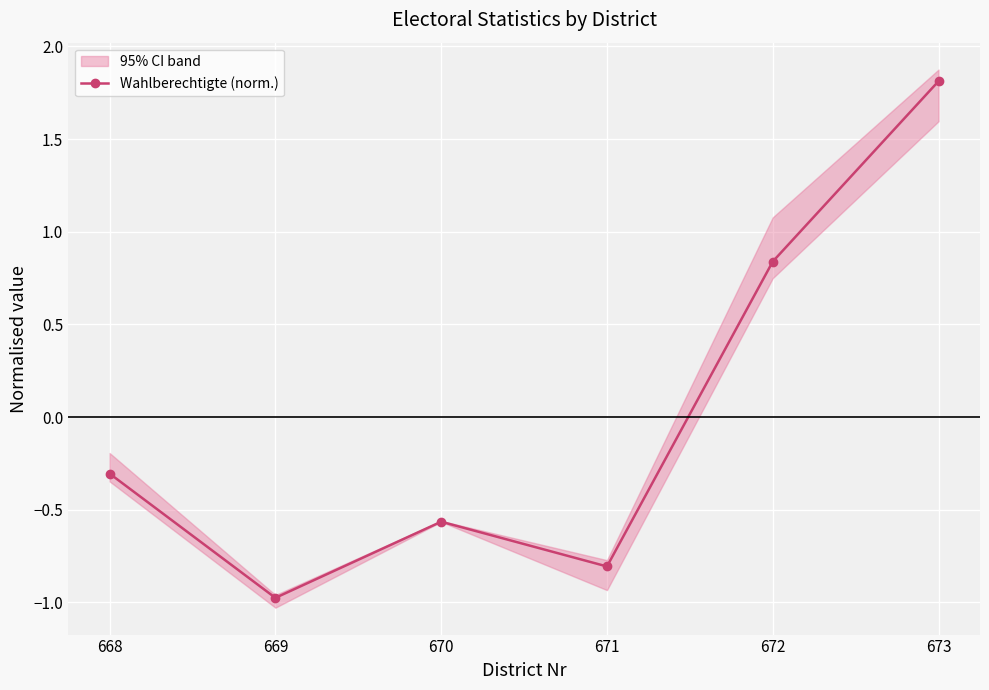

Does the chart display data point markers on the line(s)?

Yes